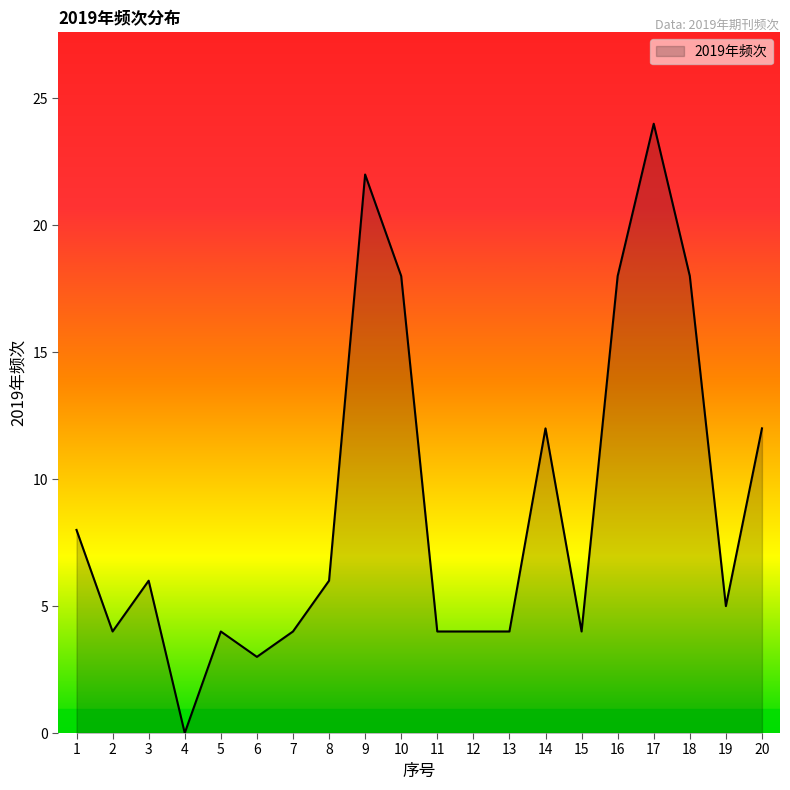

The chart shows a value of 6 at 2. True or false?

False